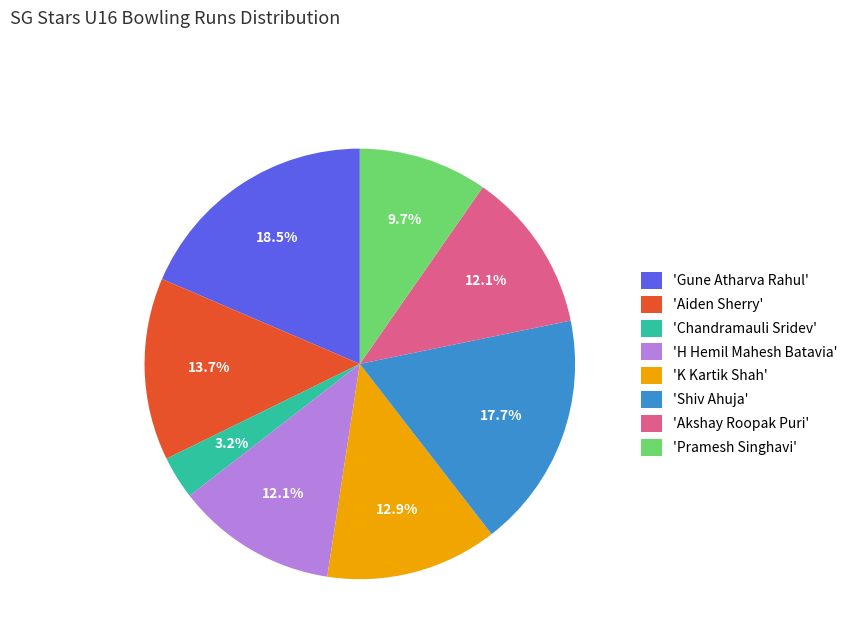

Which slice is the largest?

'Gune Atharva Rahul'